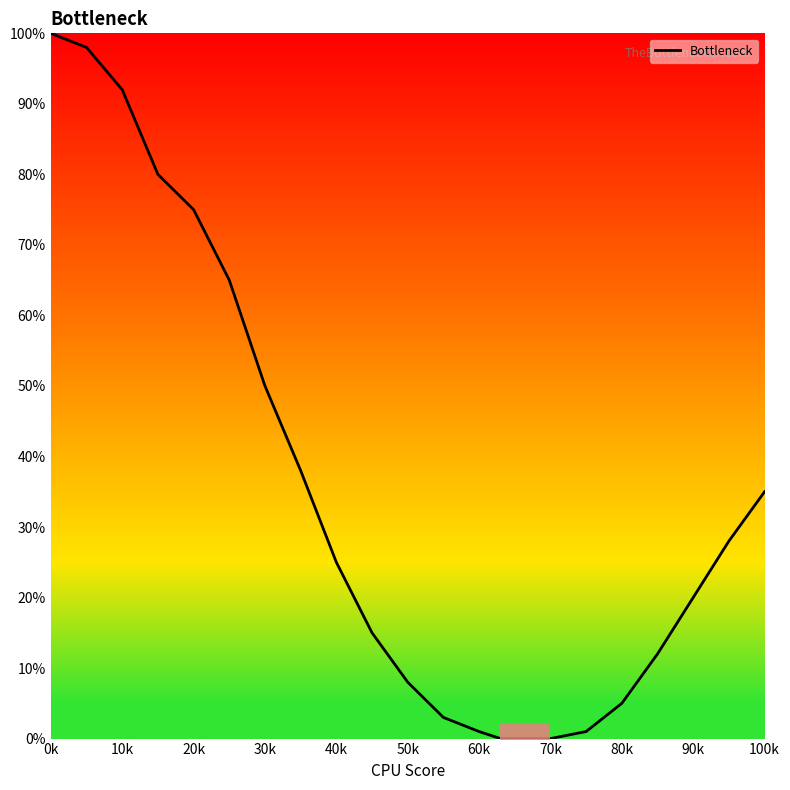

Count the number of values greater than 20.

11